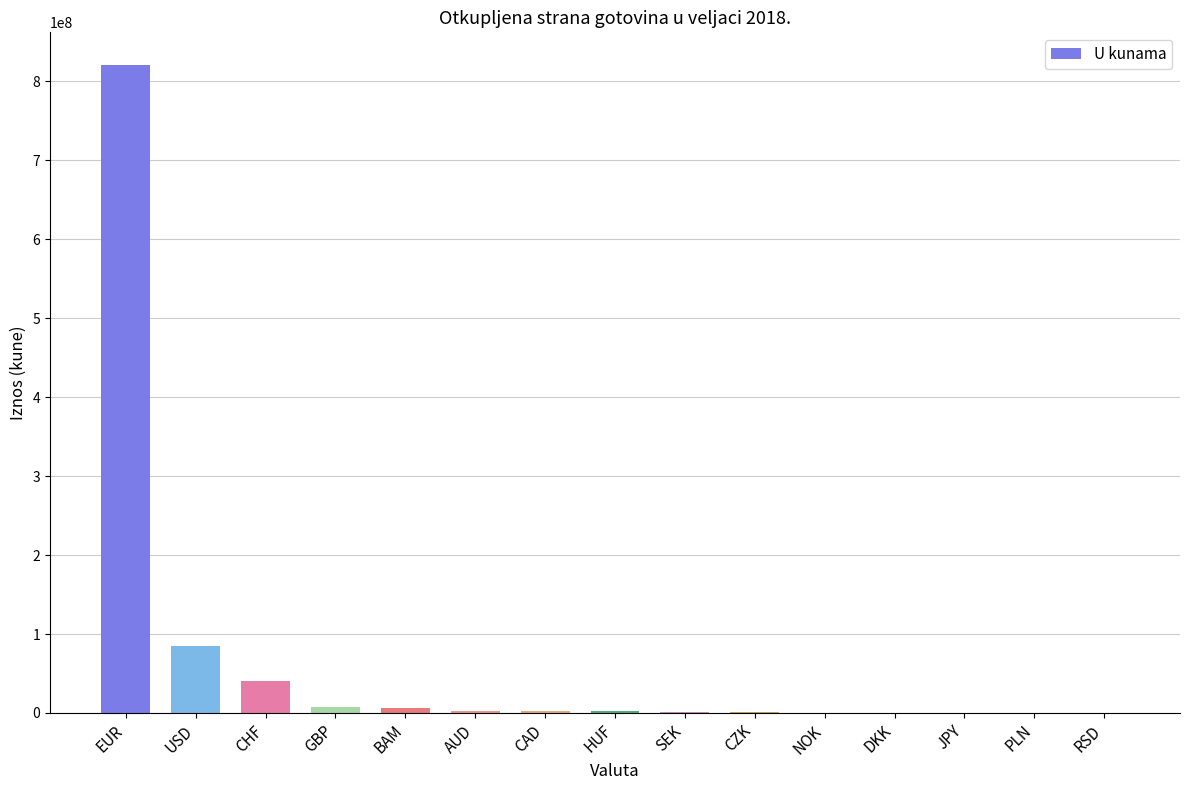

What is the sum of all values?

969925180